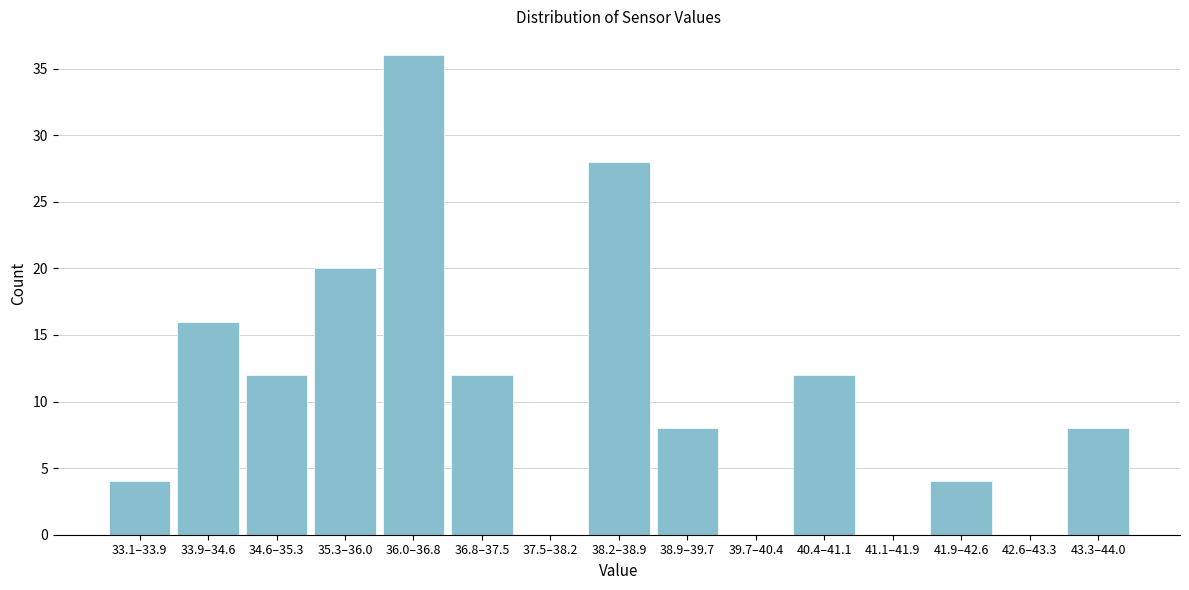

Reading left to right, extract all data points from this chart.

33.1–33.9=4	33.9–34.6=16	34.6–35.3=12	35.3–36.0=20	36.0–36.8=36	36.8–37.5=12	37.5–38.2=0	38.2–38.9=28	38.9–39.7=8	39.7–40.4=0	40.4–41.1=12	41.1–41.9=0	41.9–42.6=4	42.6–43.3=0	43.3–44.0=8